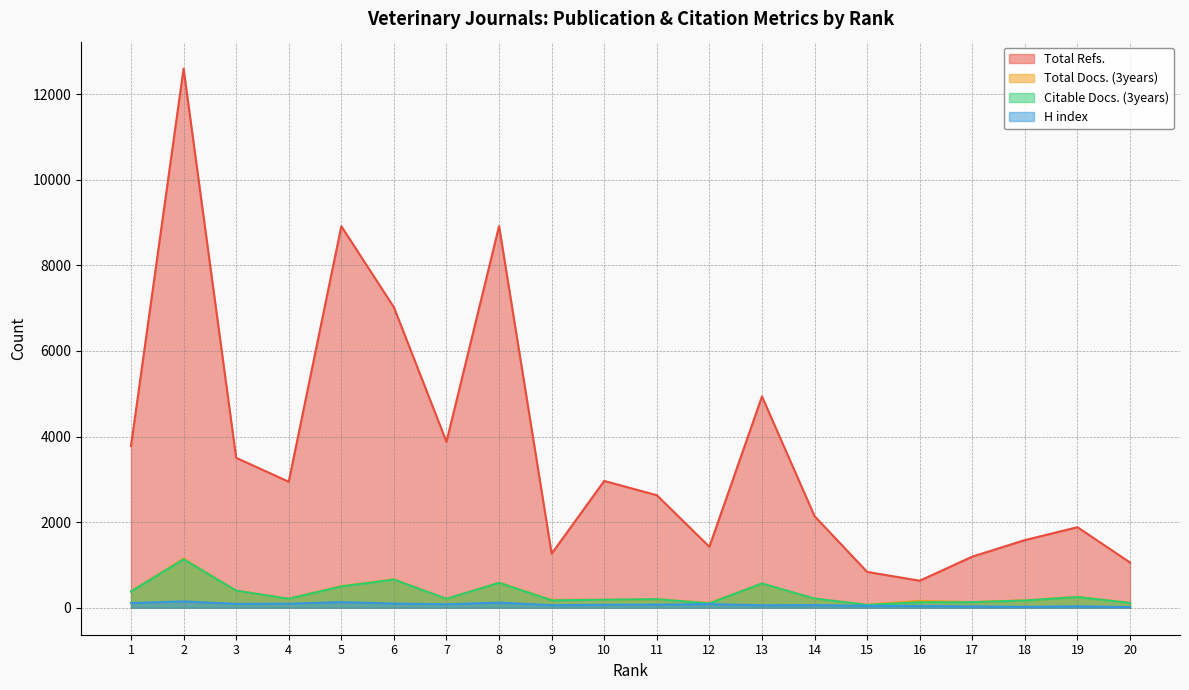

The H index series shows 85 at 12. True or false?

True